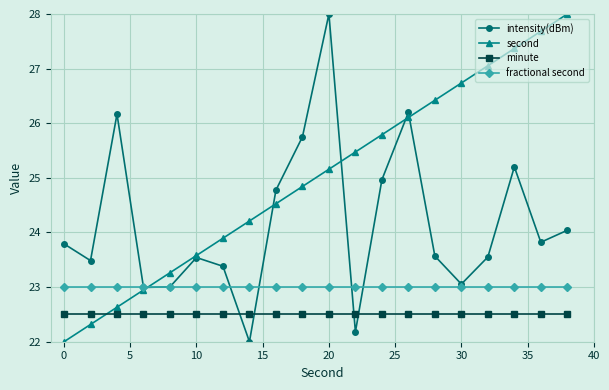

What is the value of the second point at the 2nd from the left?

22.3